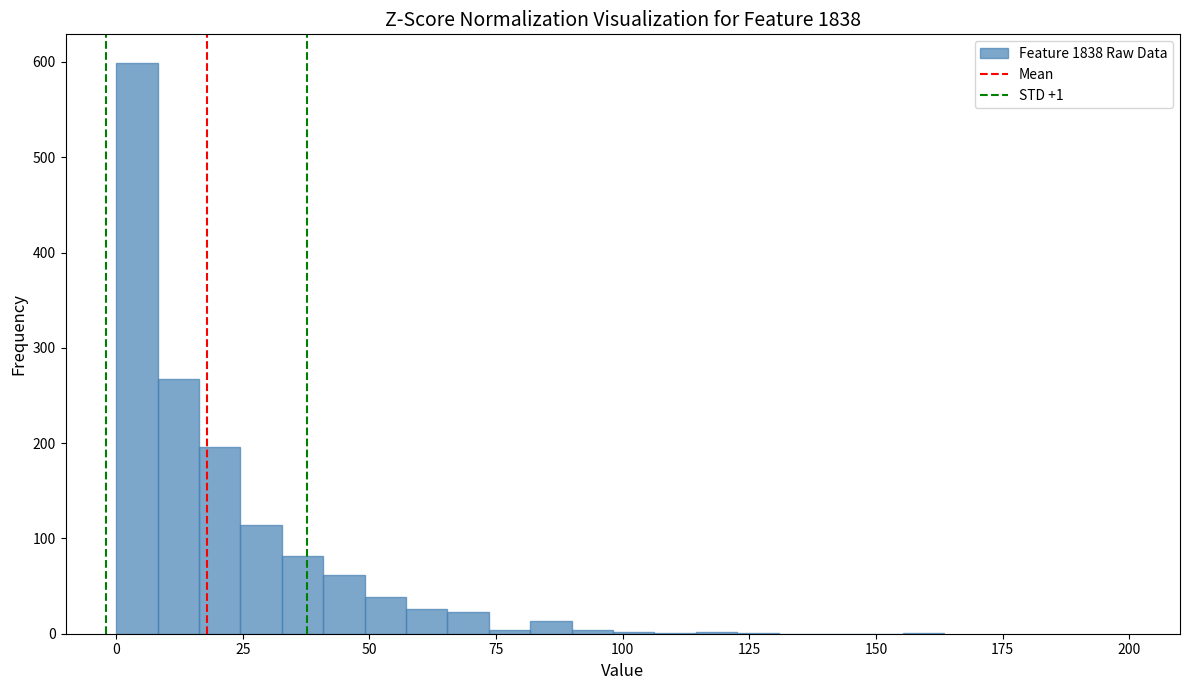

Read against the x-axis, roughly where is the centre of the tallest bar?

5